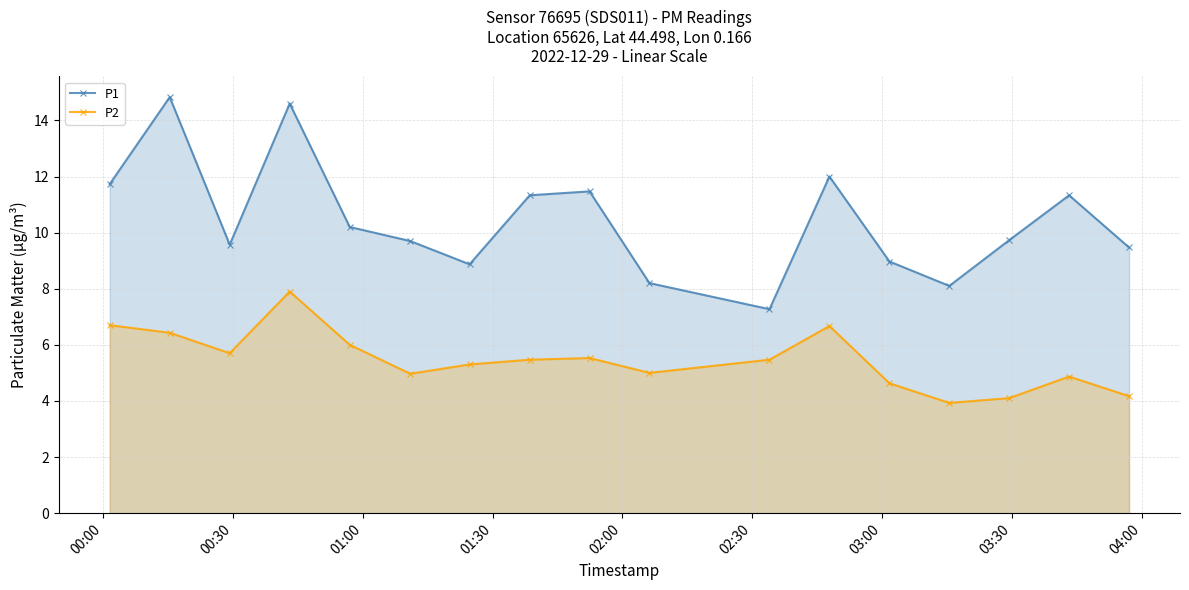

List the series in order of their overall mean, lowest first.

P2, P1